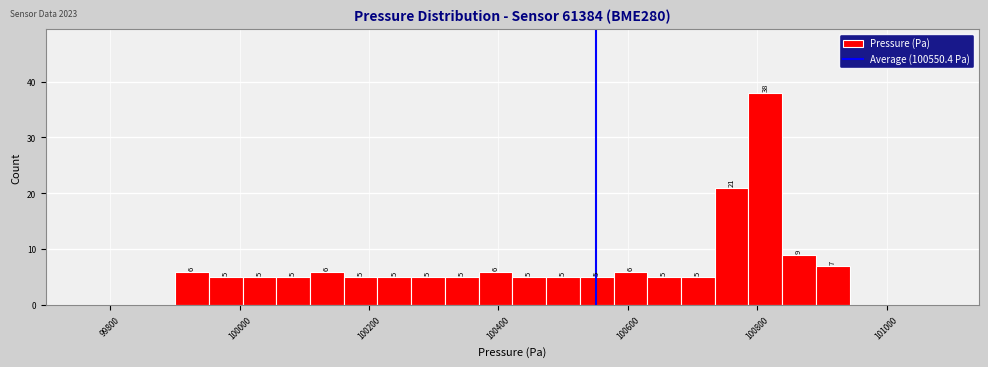

Read against the x-axis, roughly where is the centre of the tallest bar?

100820